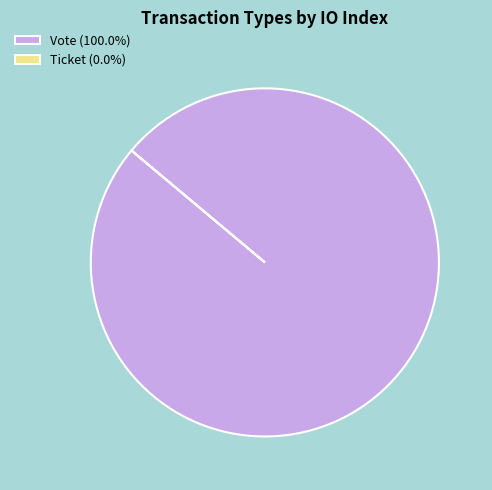

Is Vote (100.0%) the majority of the pie?

Yes